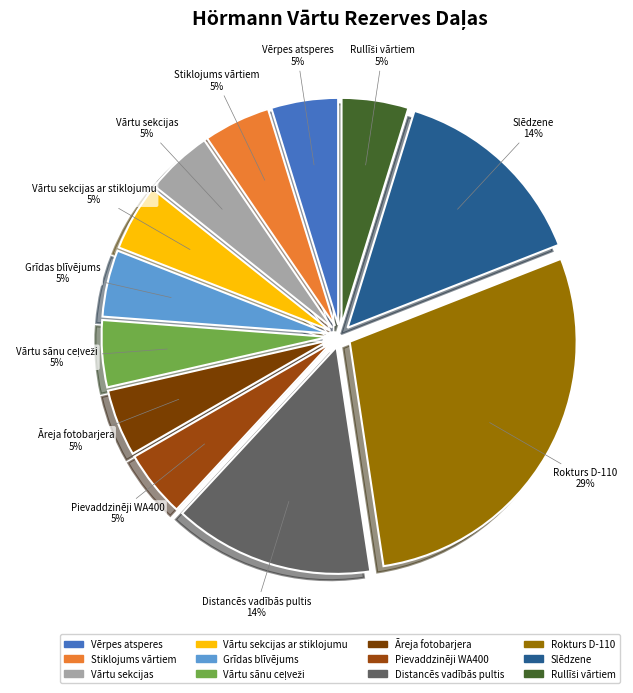

Does Grīdas blīvējums represent more than half of the total?

No